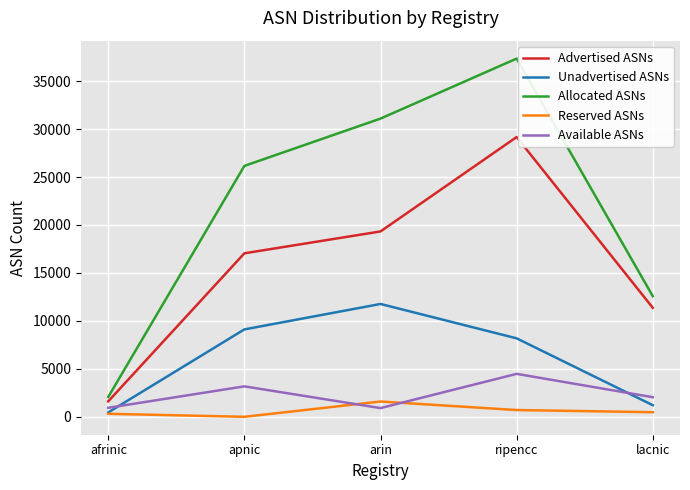

Which series has the widest spread of values?

Allocated ASNs